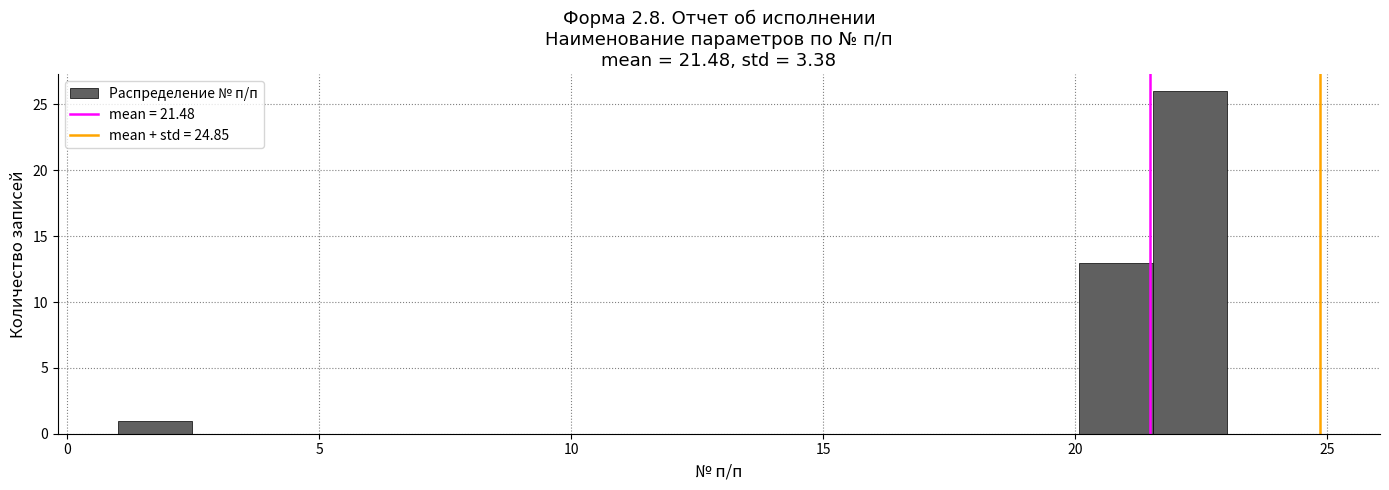

Around what value on the x-axis is the tallest bar? Give the approximate position of its centre, as read against the axis.

22.5